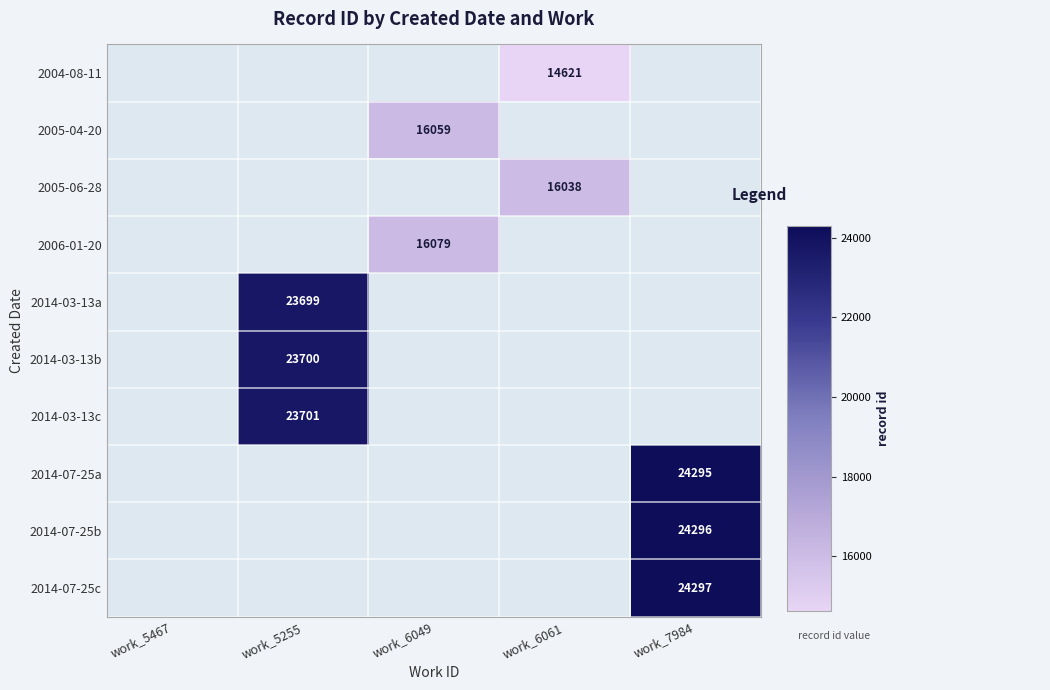

How many series are shown in this chart?

10